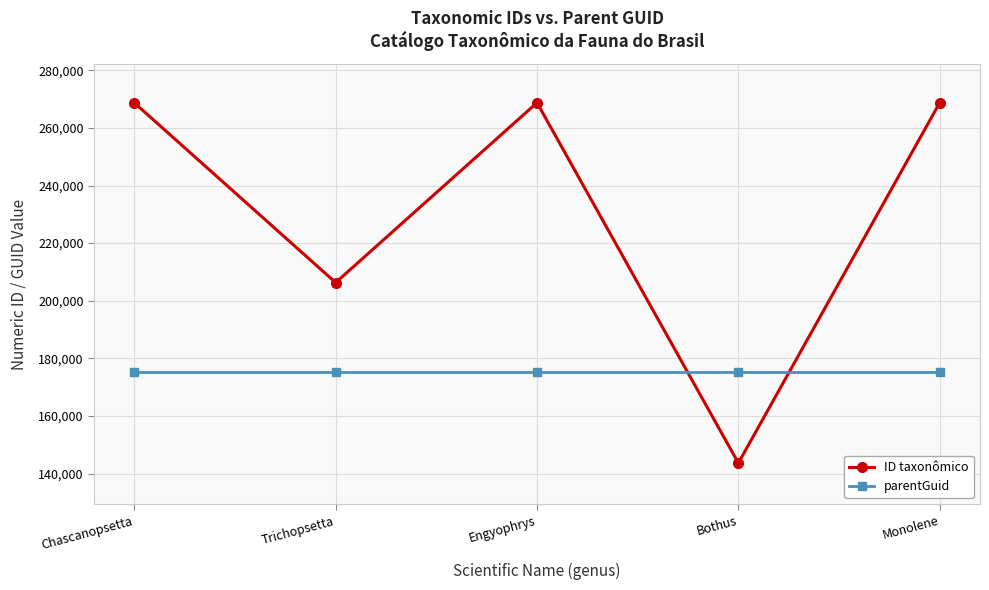

How many lines are shown in the chart?

2